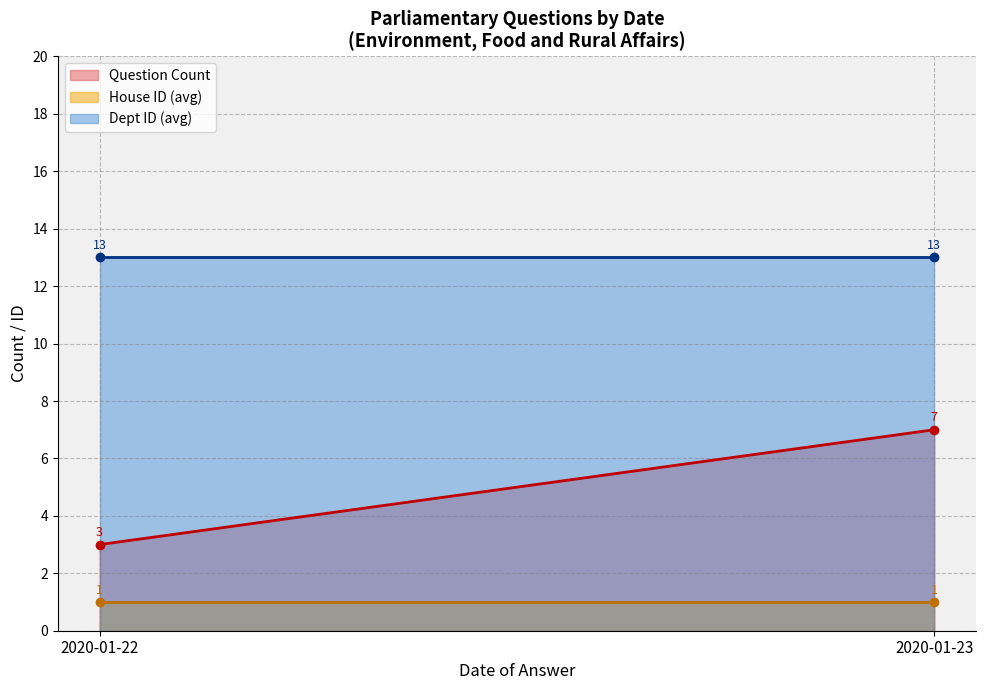

What is the highest value of the Dept ID (avg) series?

13